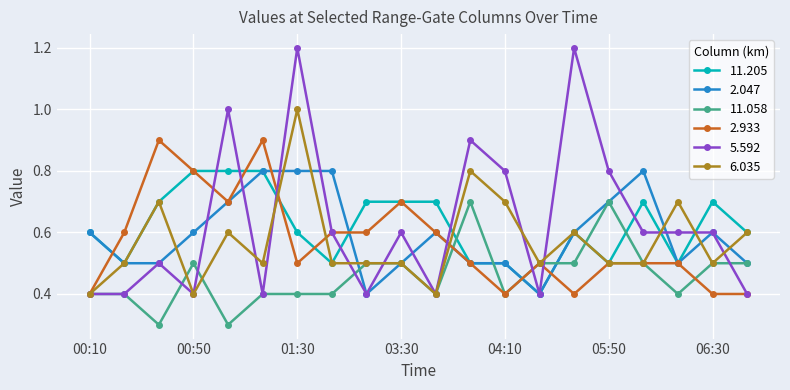

True or false: 2.047 has more than 1 interior local peaks.

True